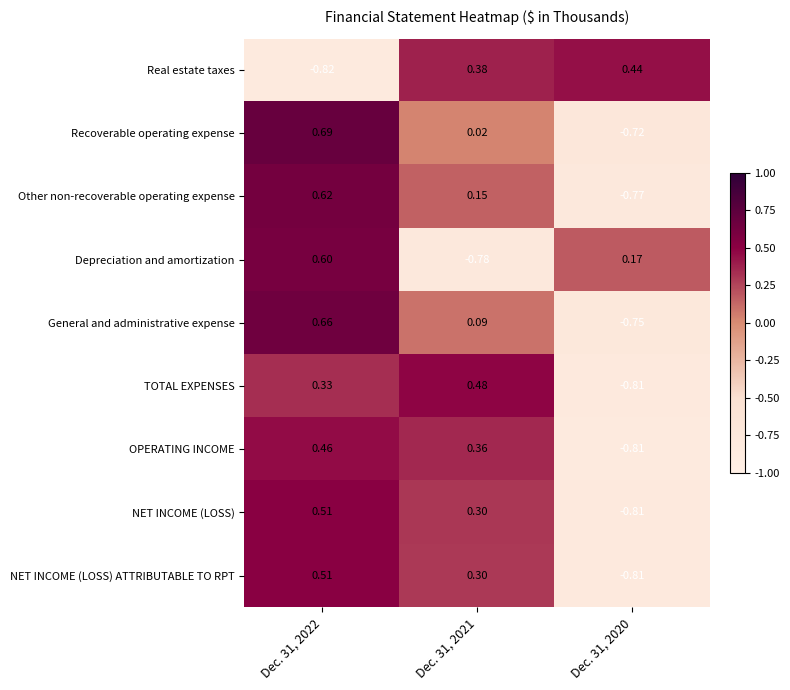

Which label corresponds to the smallest value in the chart?

Dec. 31, 2022